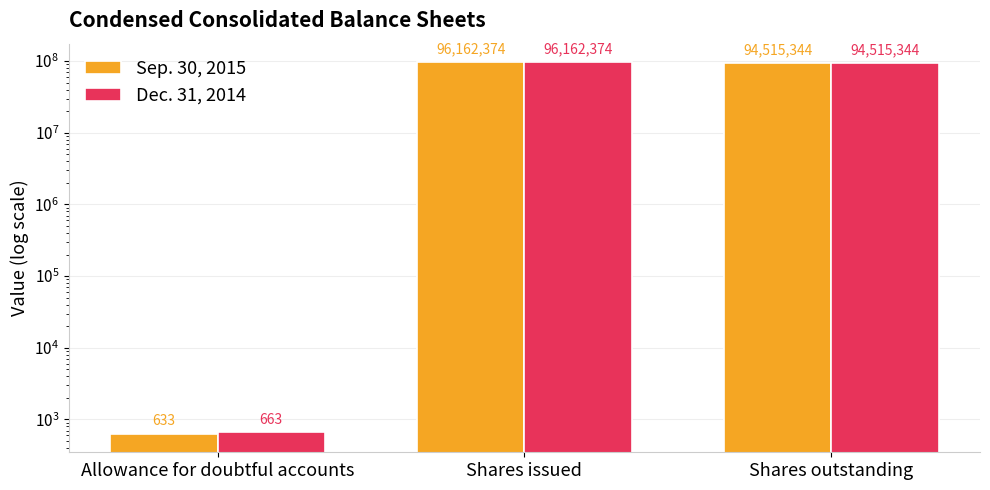

At how many categories does at least one series exceed 70665565?

2